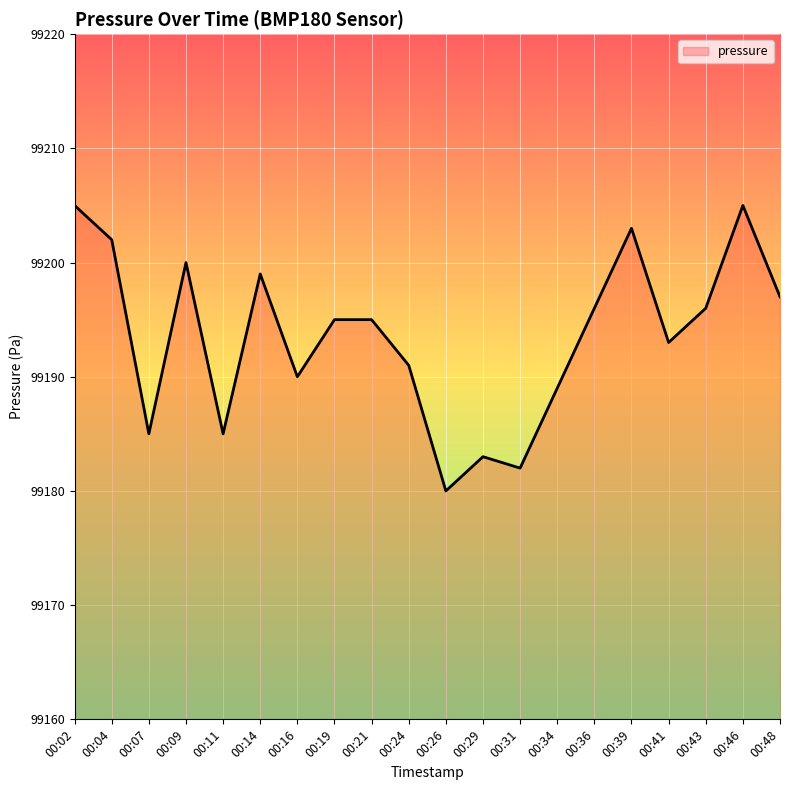

What is the maximum value shown in the chart?

99205